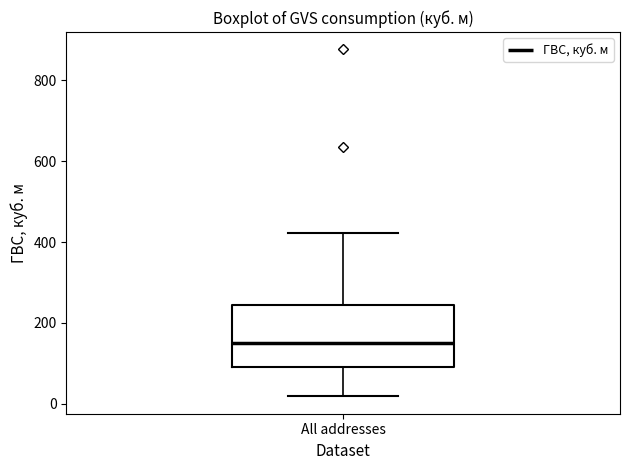

Read this box plot against the y-axis: the position of the median line, the range covered by the box, and the ends of both whiskers. The values are not printed on the chart, so give them approximately, as read against the axis.

median 140, box 100 to 240, whiskers 20 to 420